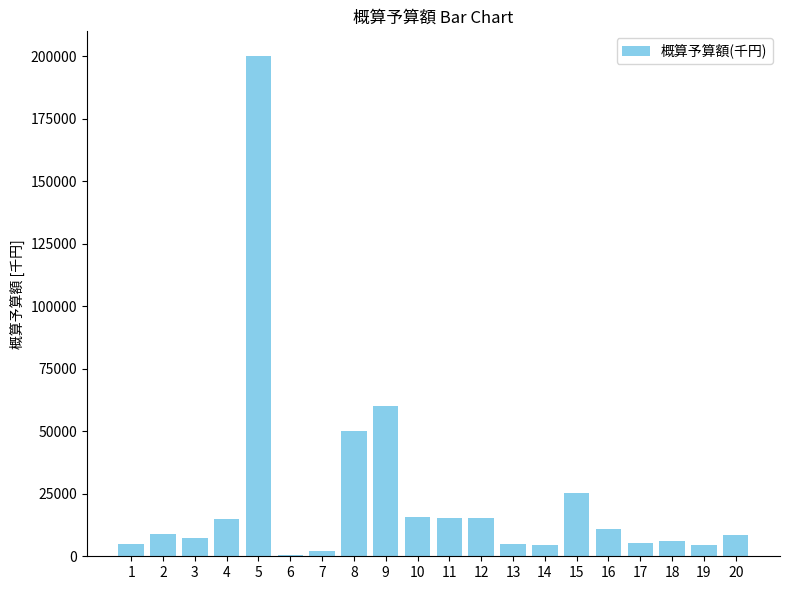

Between 1 and 15, which is larger?

15